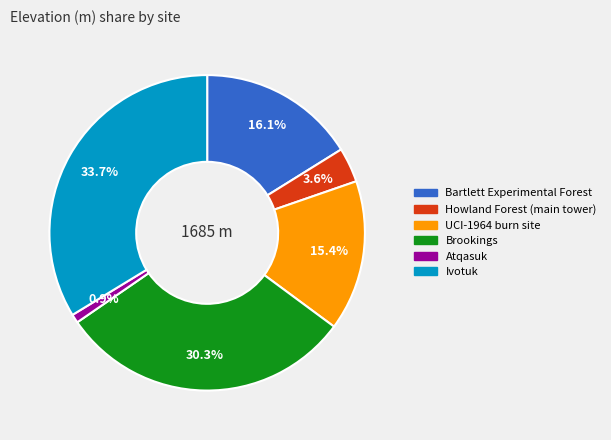

To the nearest percent, what is the combined percentage of UCI-1964 burn site and Brookings?

46%